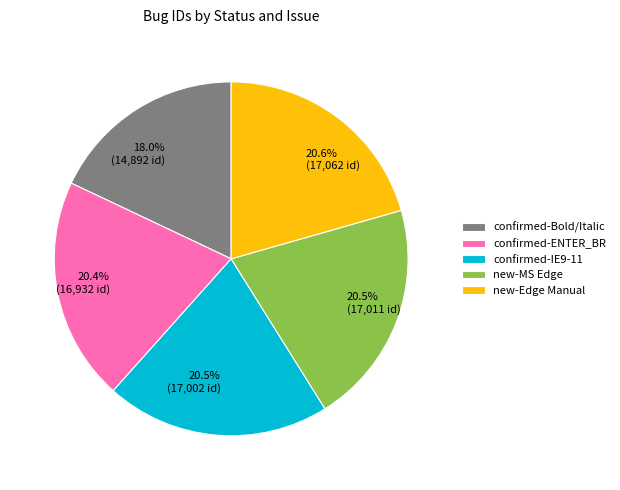

What is the ratio of the value at confirmed-Bold/Italic to the value at new-Edge Manual?

0.9